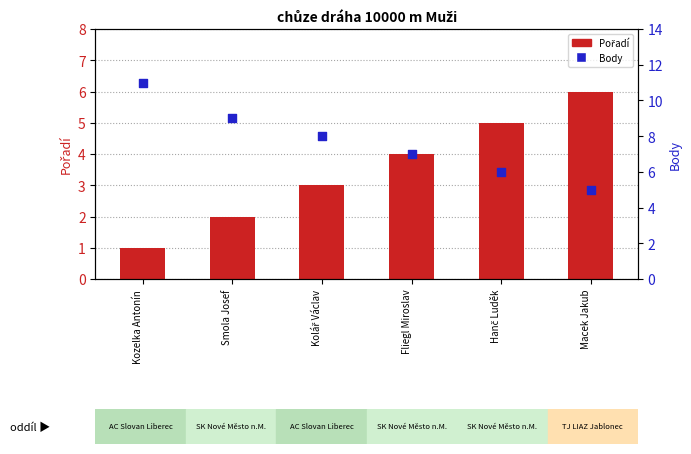

At which category is the sum across all series the highest?

Kozelka Antonín